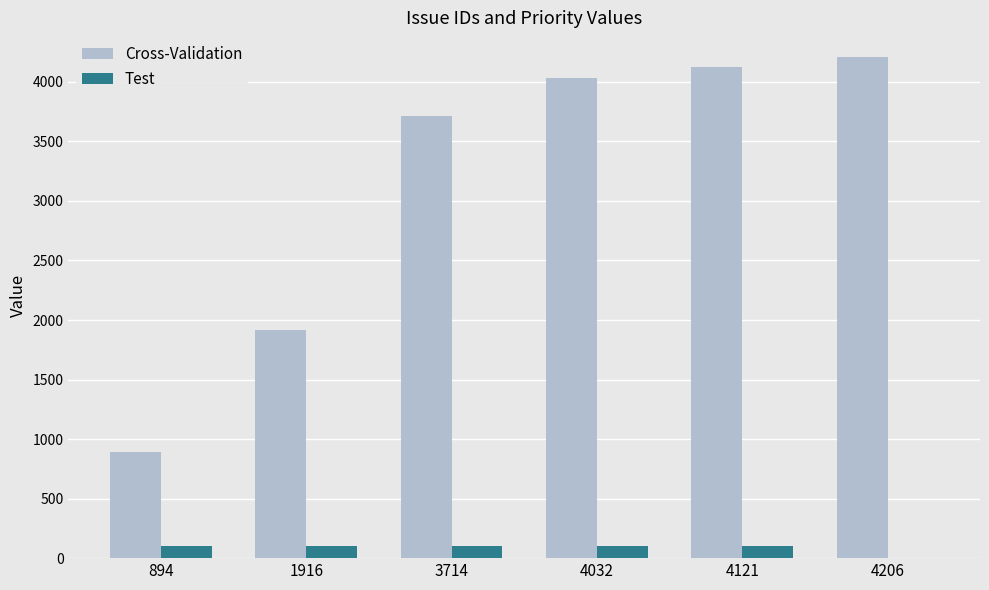

Reading left to right, extract all data points from this chart.

Cross-Validation: 894	1916	3714	4032	4121	4206
Test: 100	100	100	100	100	0